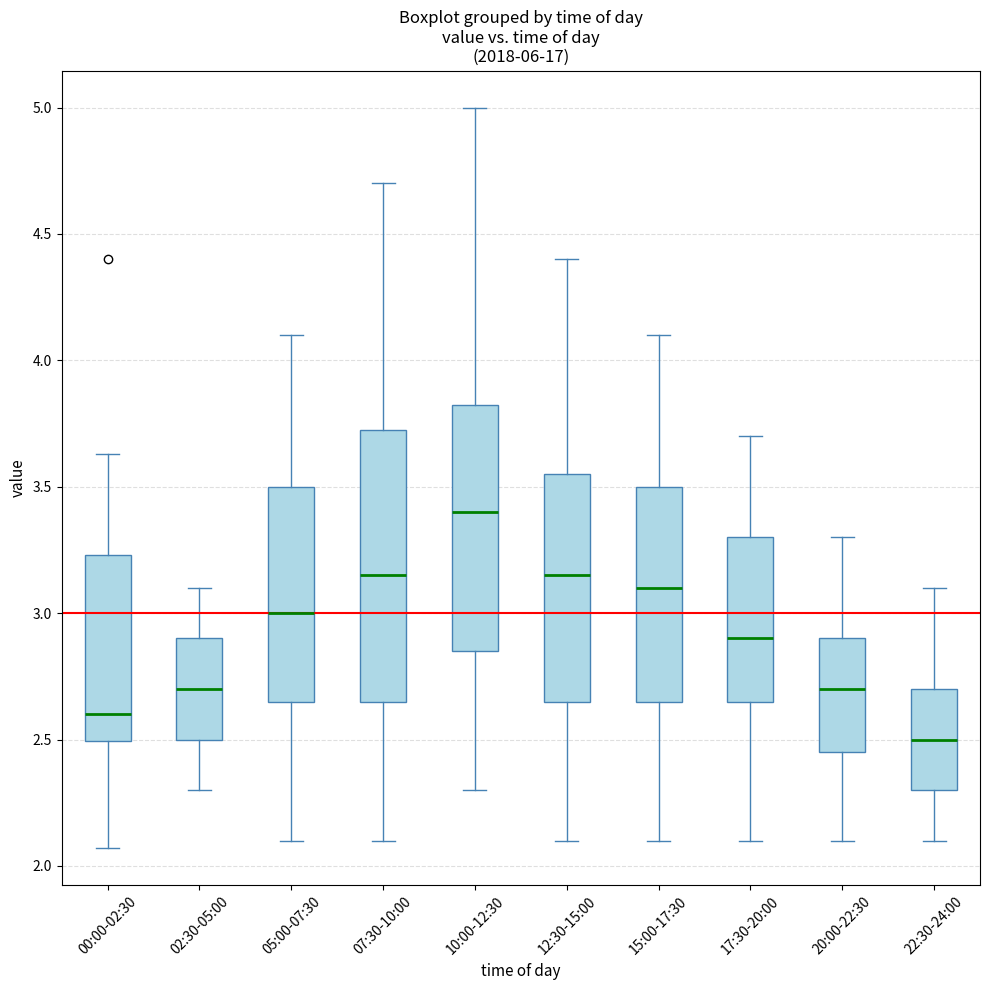

Which box has the lowest median line?

22:30-24:00